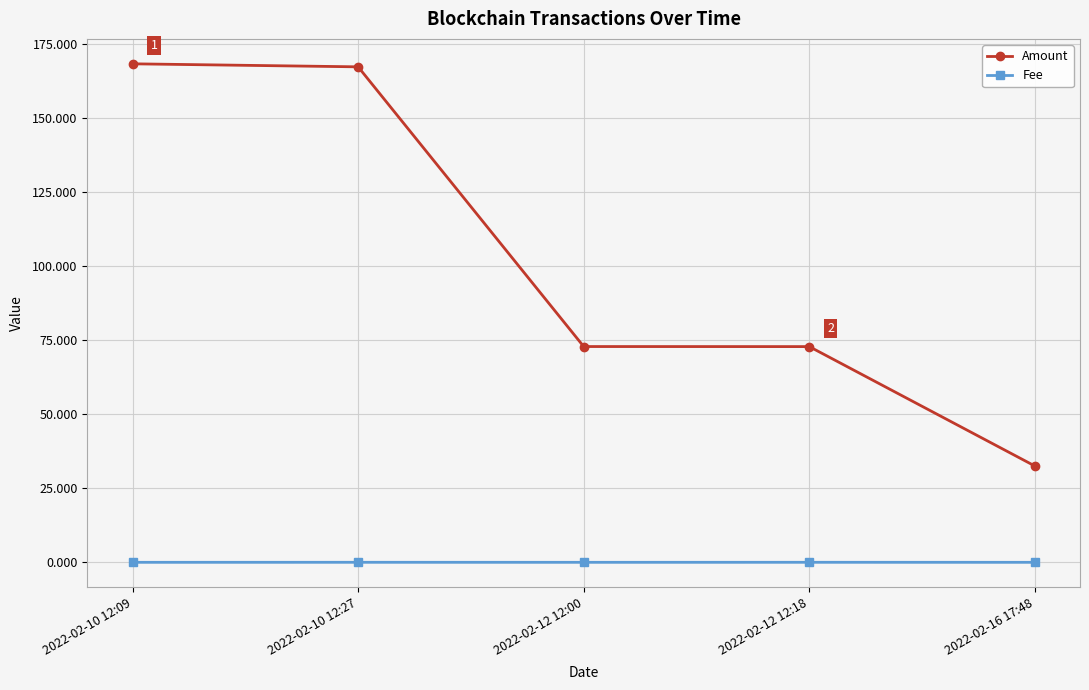

True or false: Fee and Amount intersect in this chart.

False